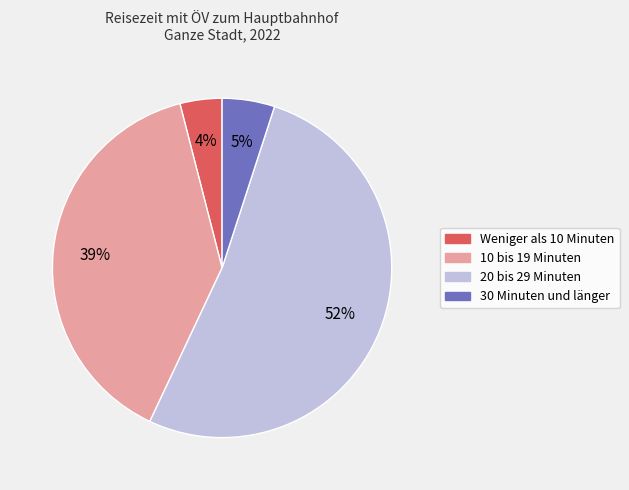

Is it true that 20 bis 29 Minuten is 52% of the pie?

True